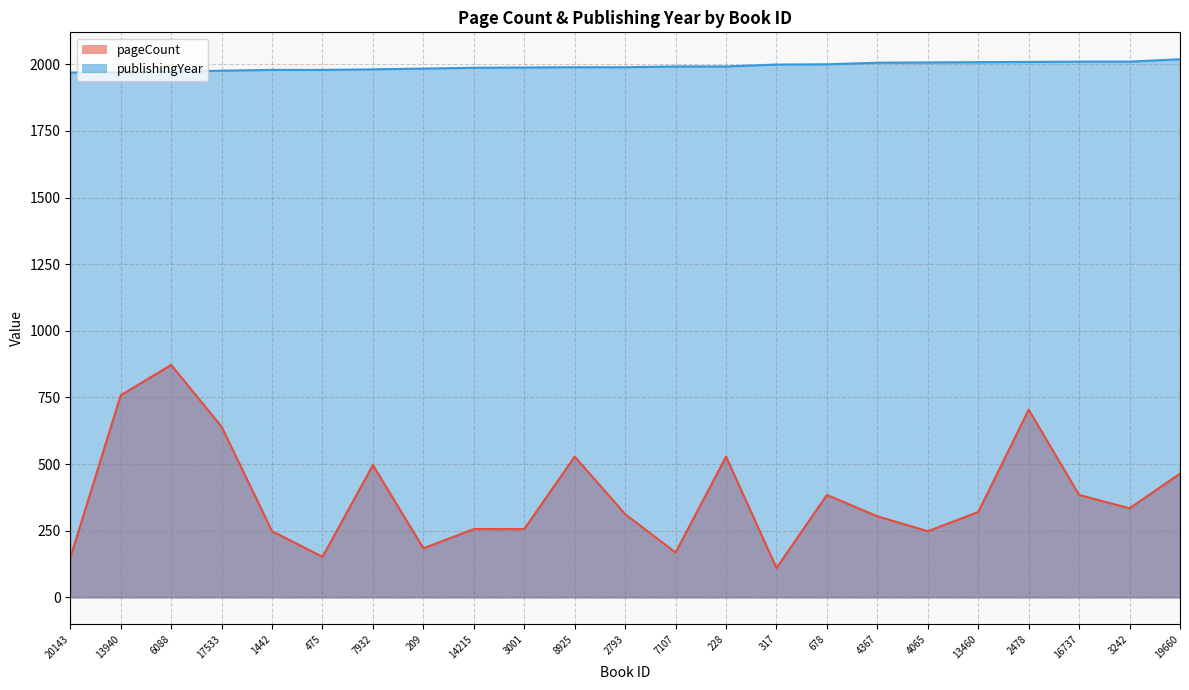

At which category is the sum across all series the highest?

6088